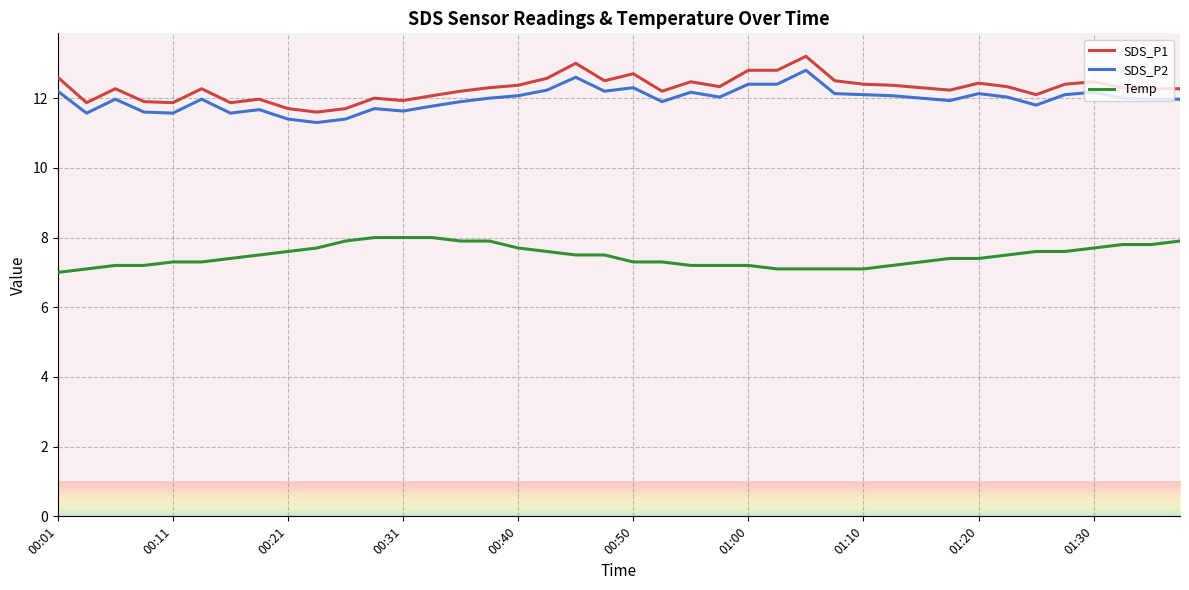

What is the difference between the maximum and minimum values in the SDS_P1 series?

1.6